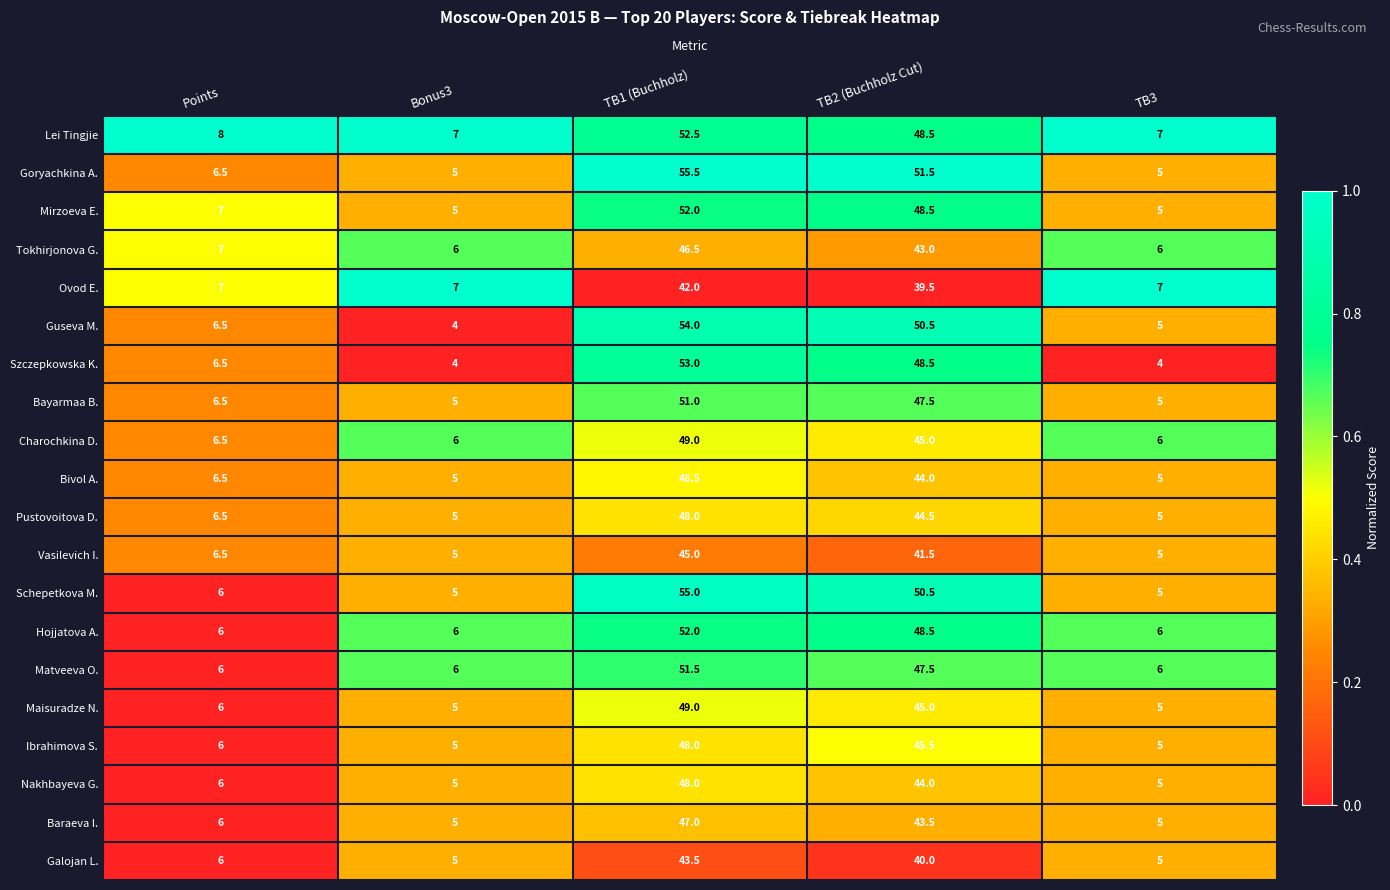

The Baraeva I. series shows 43.5 at TB2 (Buchholz Cut). True or false?

True